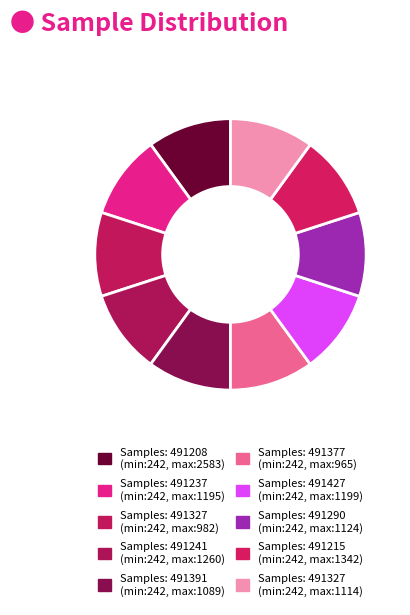

How many segments does this pie chart have?

10